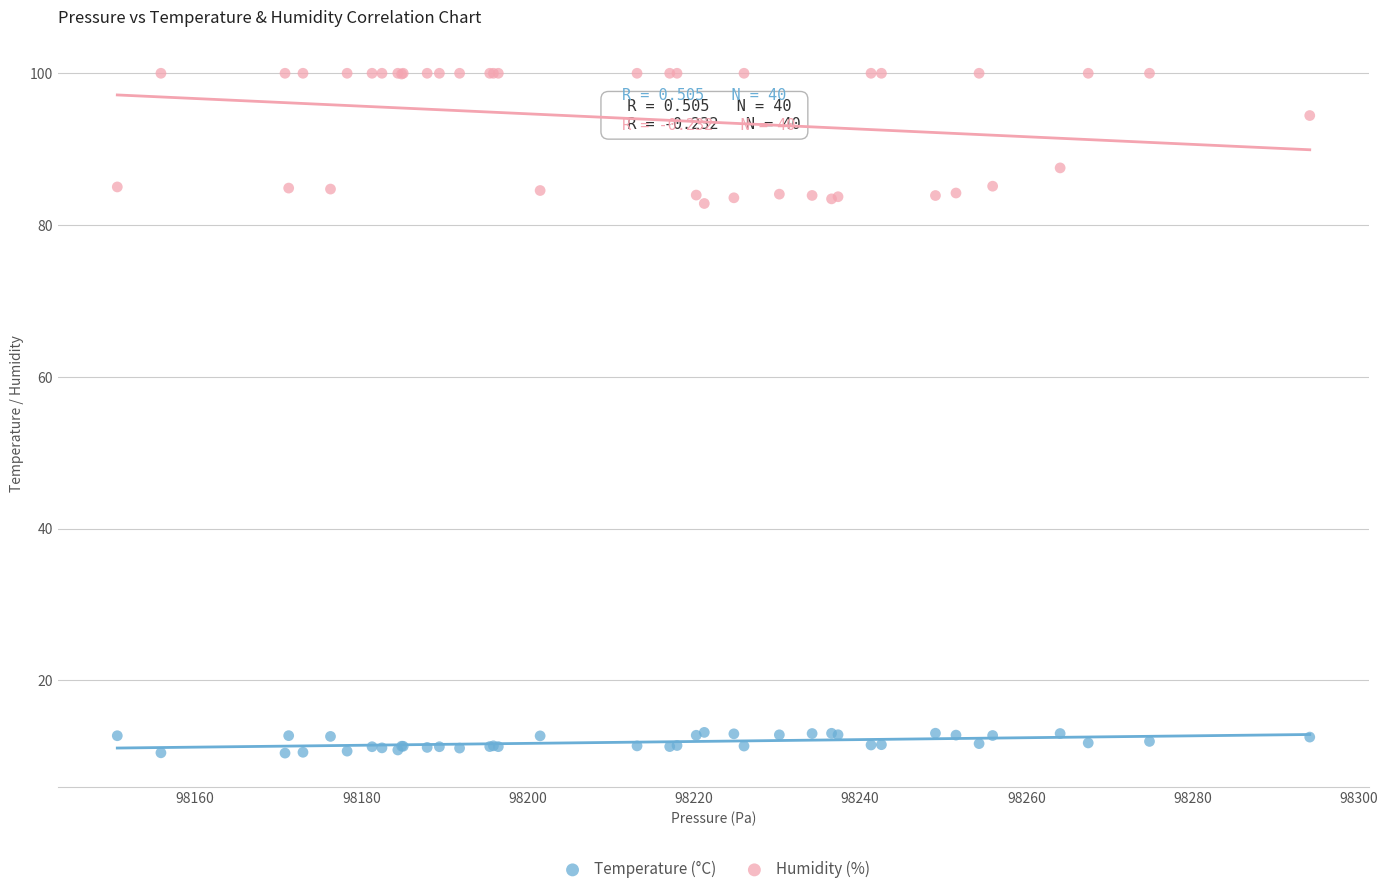

Which series has the largest Y range (max minus min)?

Humidity (%)